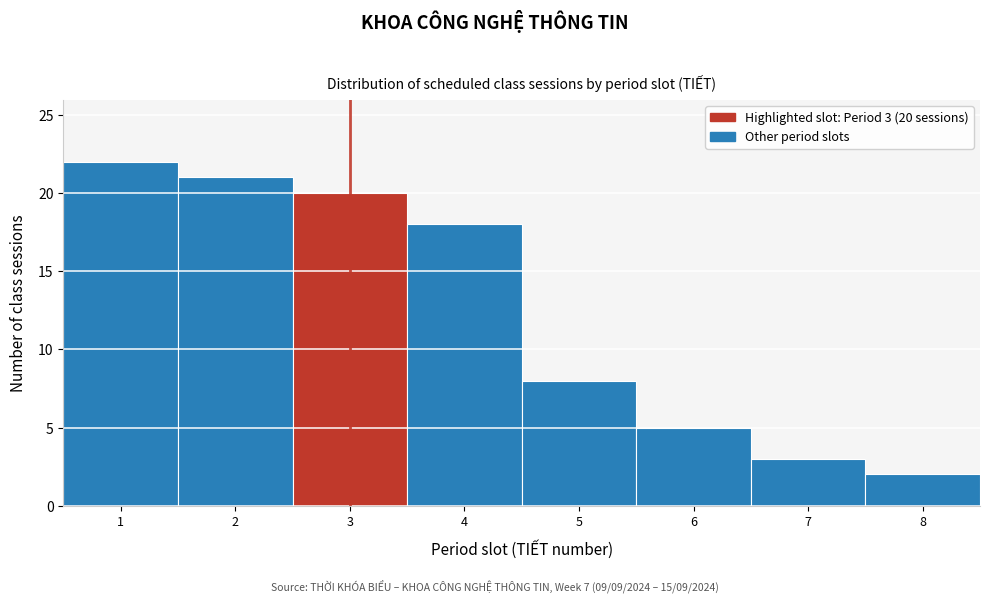

Over which range of the x-axis is the bar tallest?

0.5 to 1.5